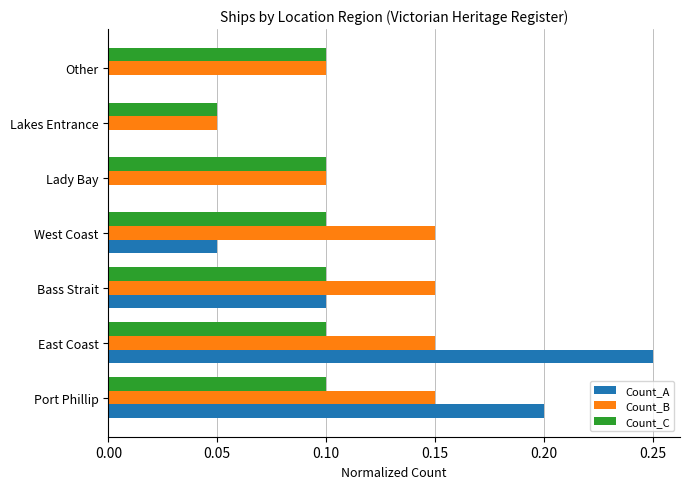

Between Port Phillip and Lady Bay, which series saw the biggest shift?

Count_A